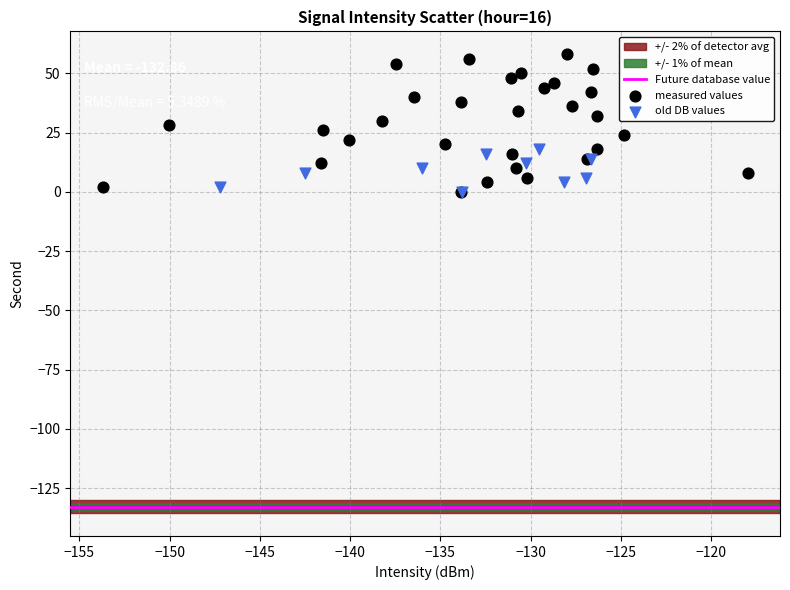

Which series has the widest spread of Y values?

measured values